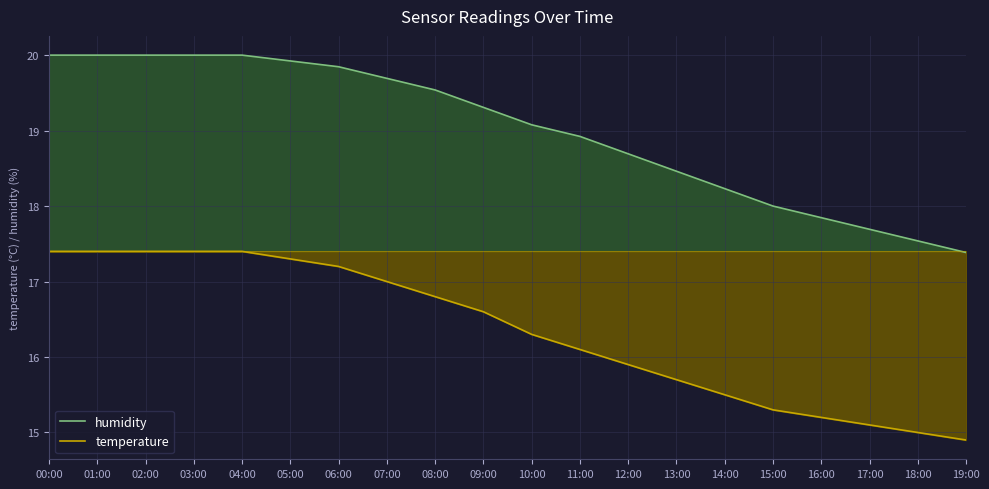

True or false: temperature and humidity cross at least once.

False